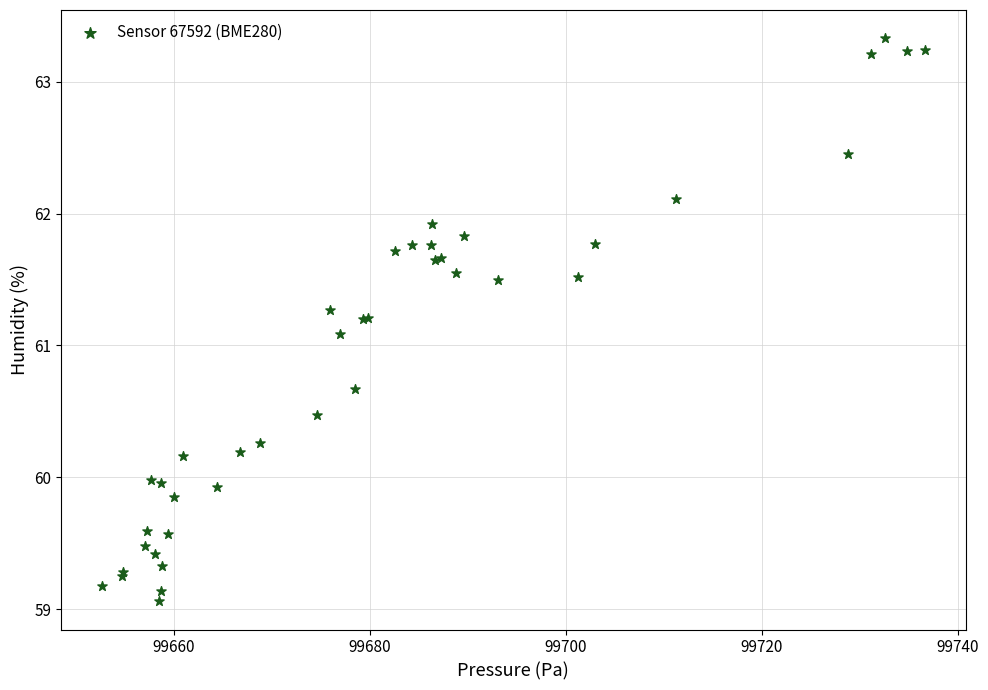

What Y value in the scatter plot is closest to 61?

61.1